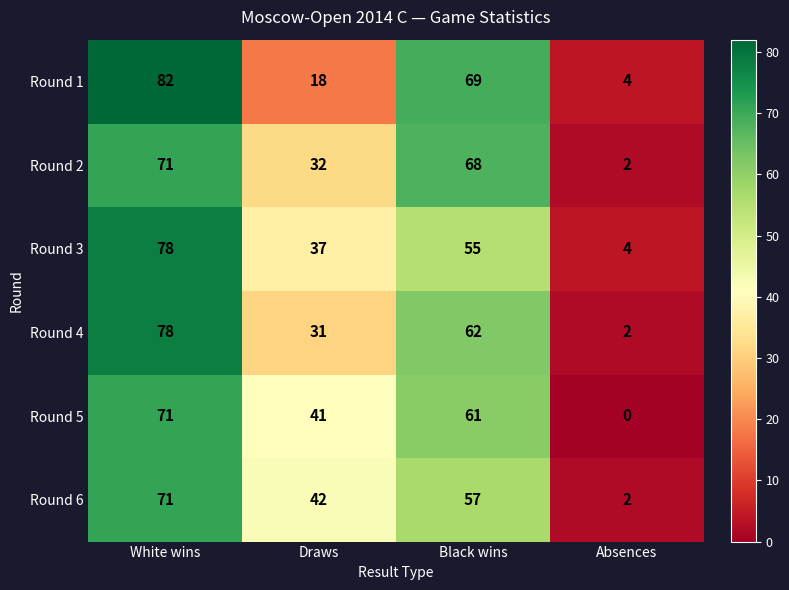

What is the difference between the maximum and minimum values in the Round 4 series?

76